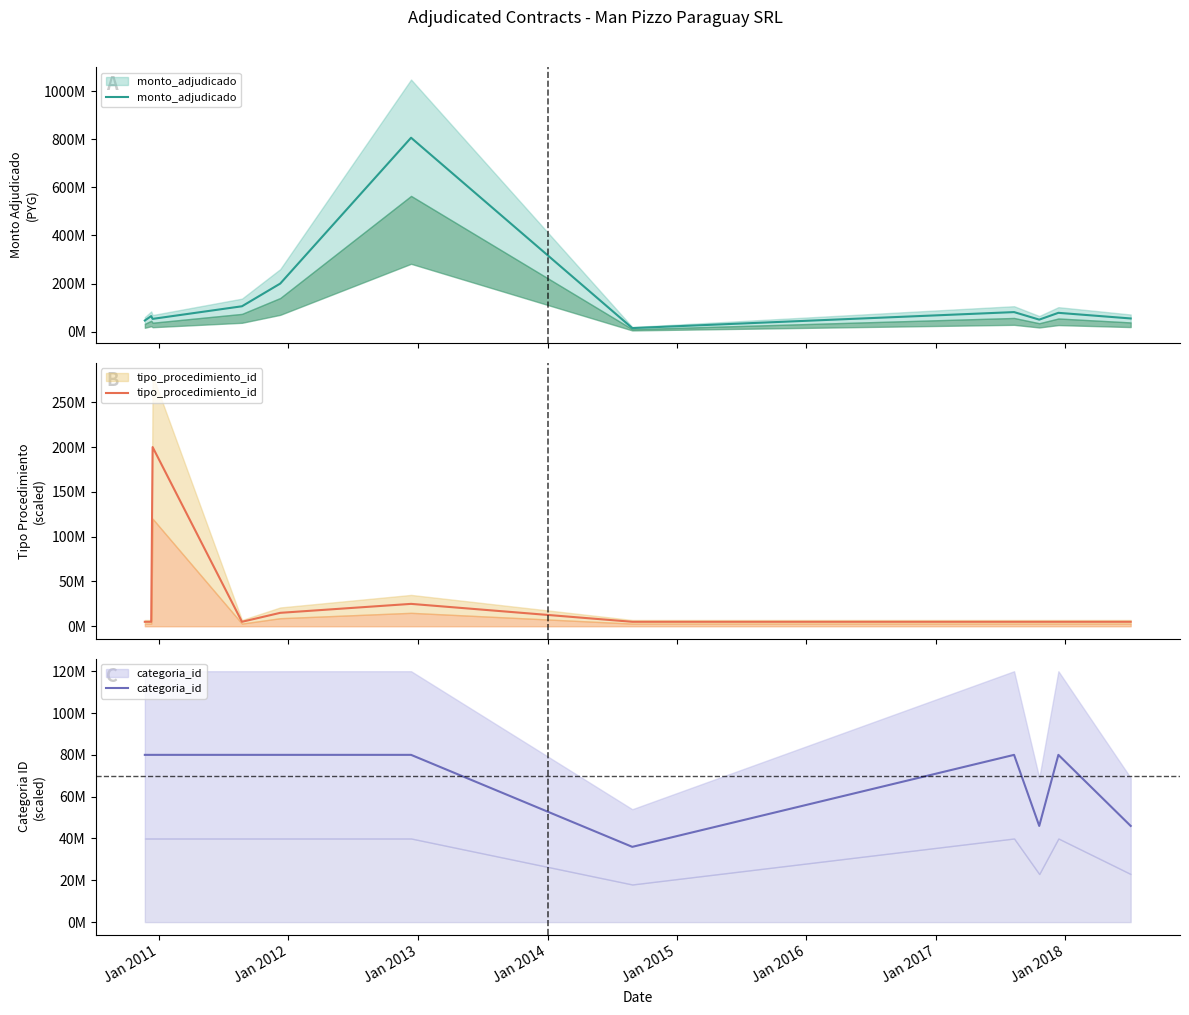

How many intersections are there between monto_adjudicado and tipo_procedimiento_id?

2